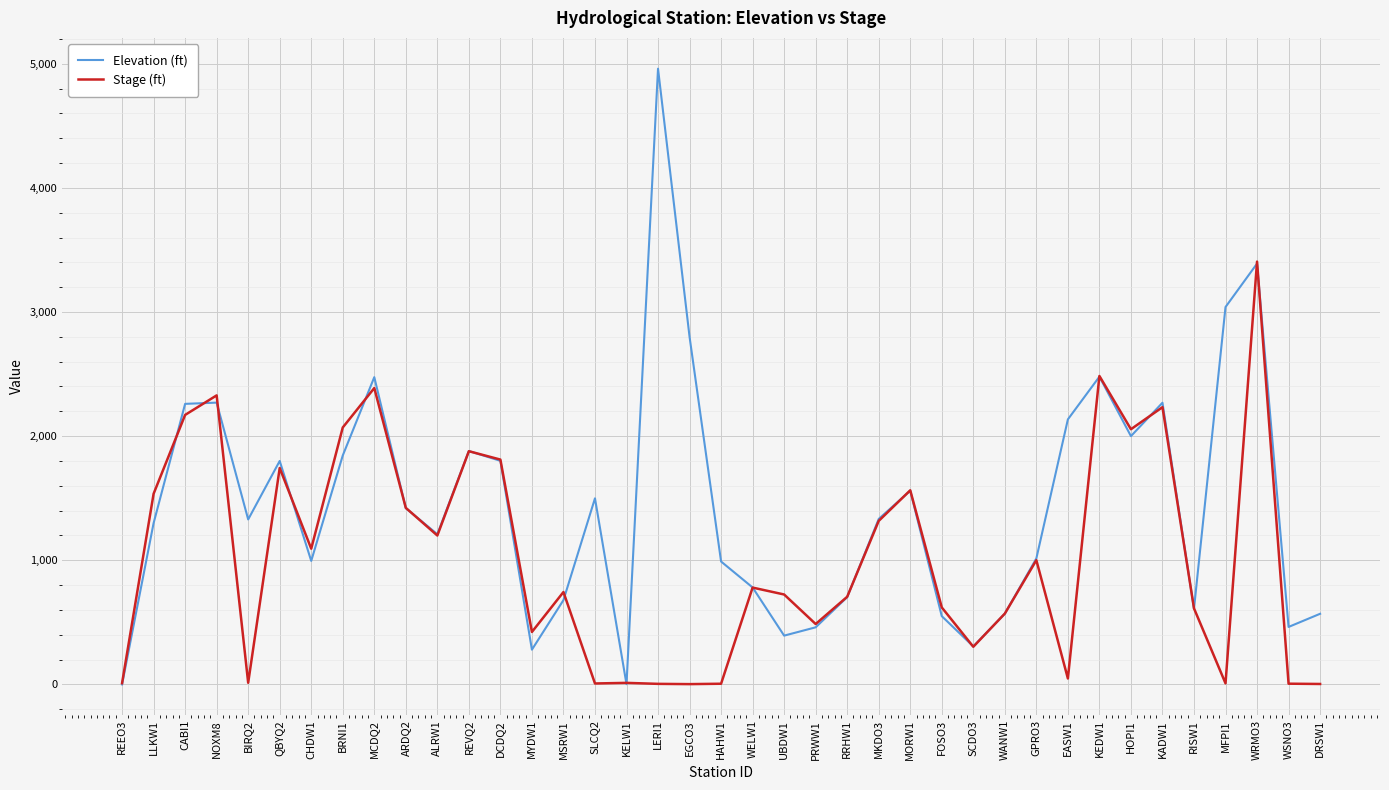

List the series in order of their peak value, lowest first.

Stage (ft), Elevation (ft)